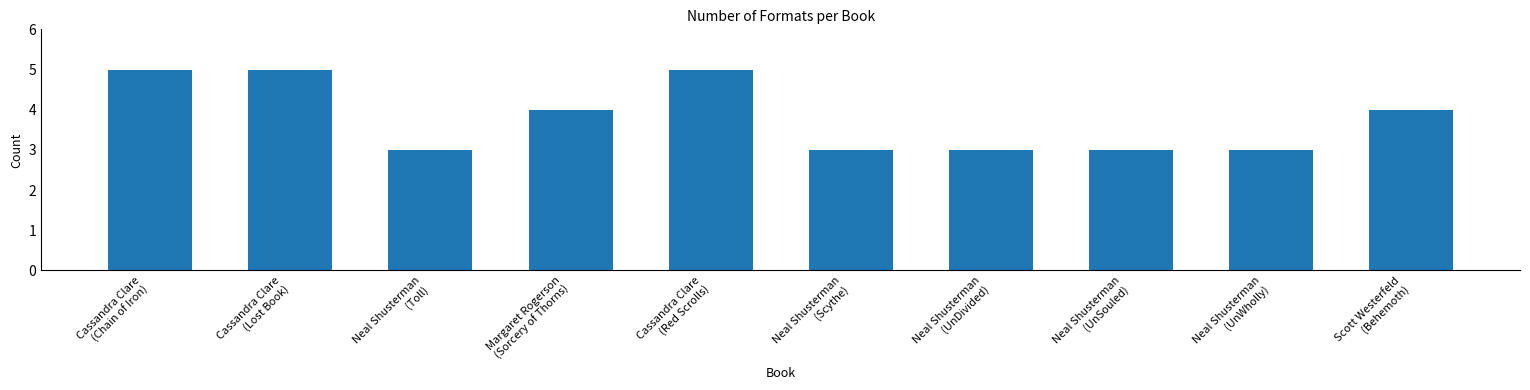

What is the average value?

4